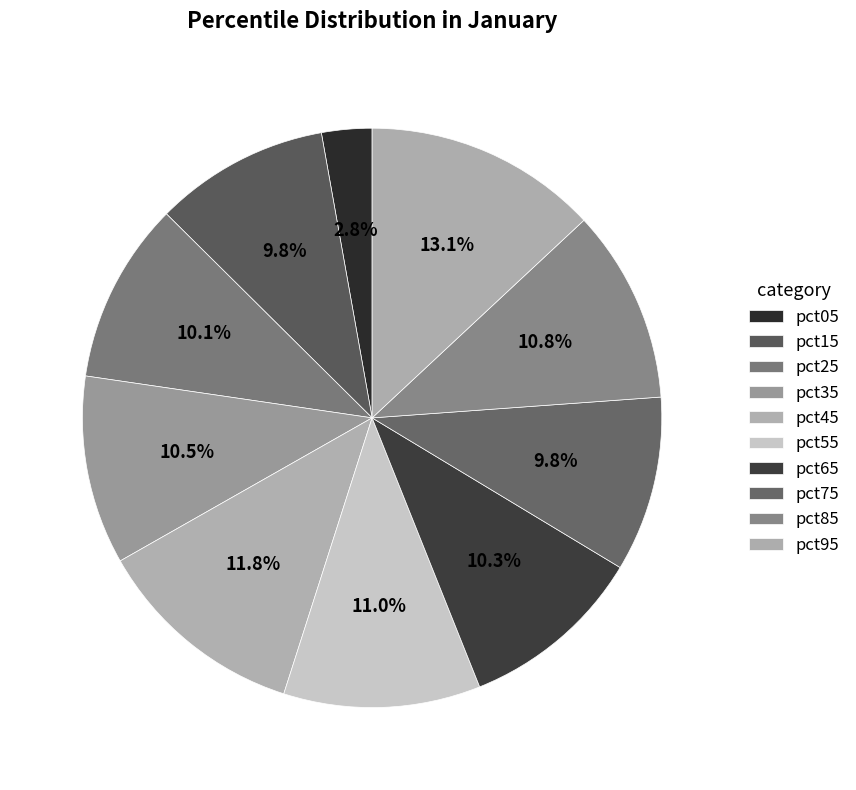

What is the total percentage of pct45 and pct35?

22.4%